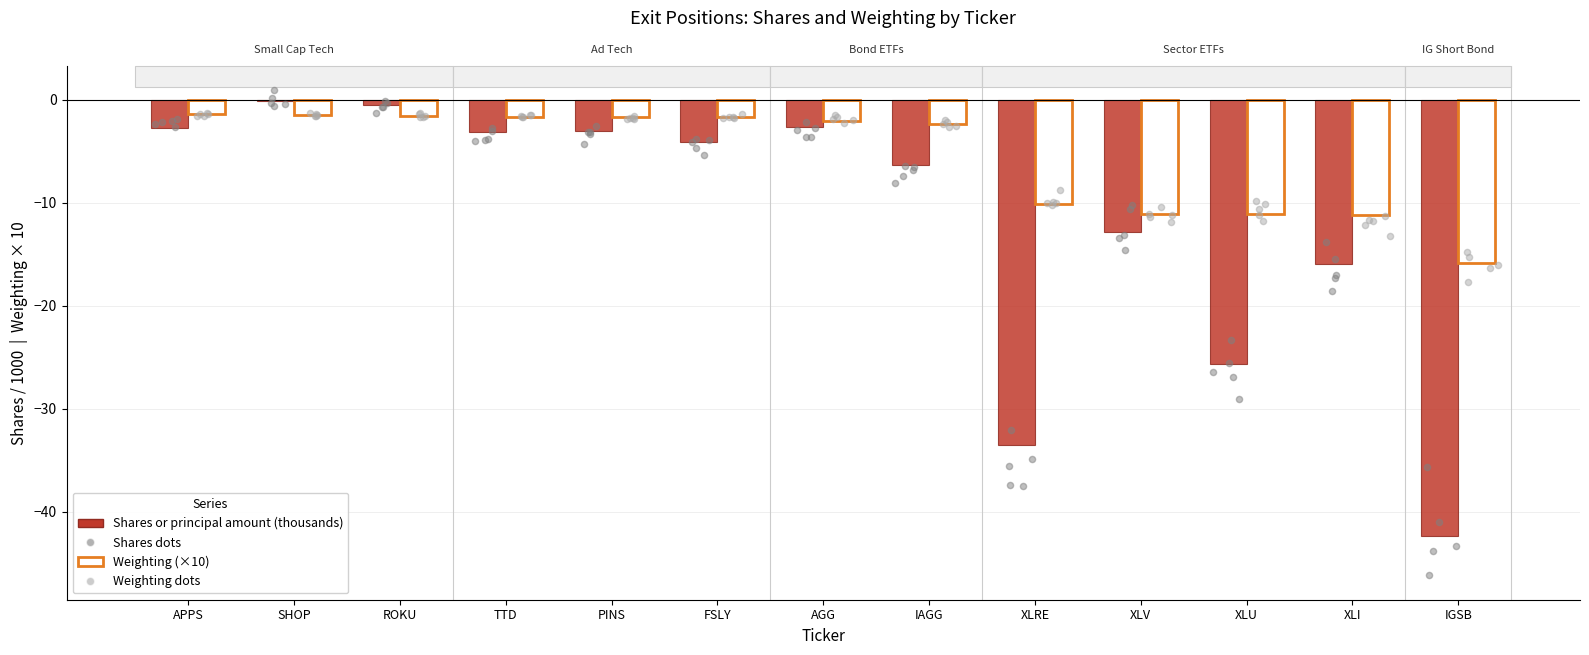

Which series has the largest total across all categories?

Weighting (×10)